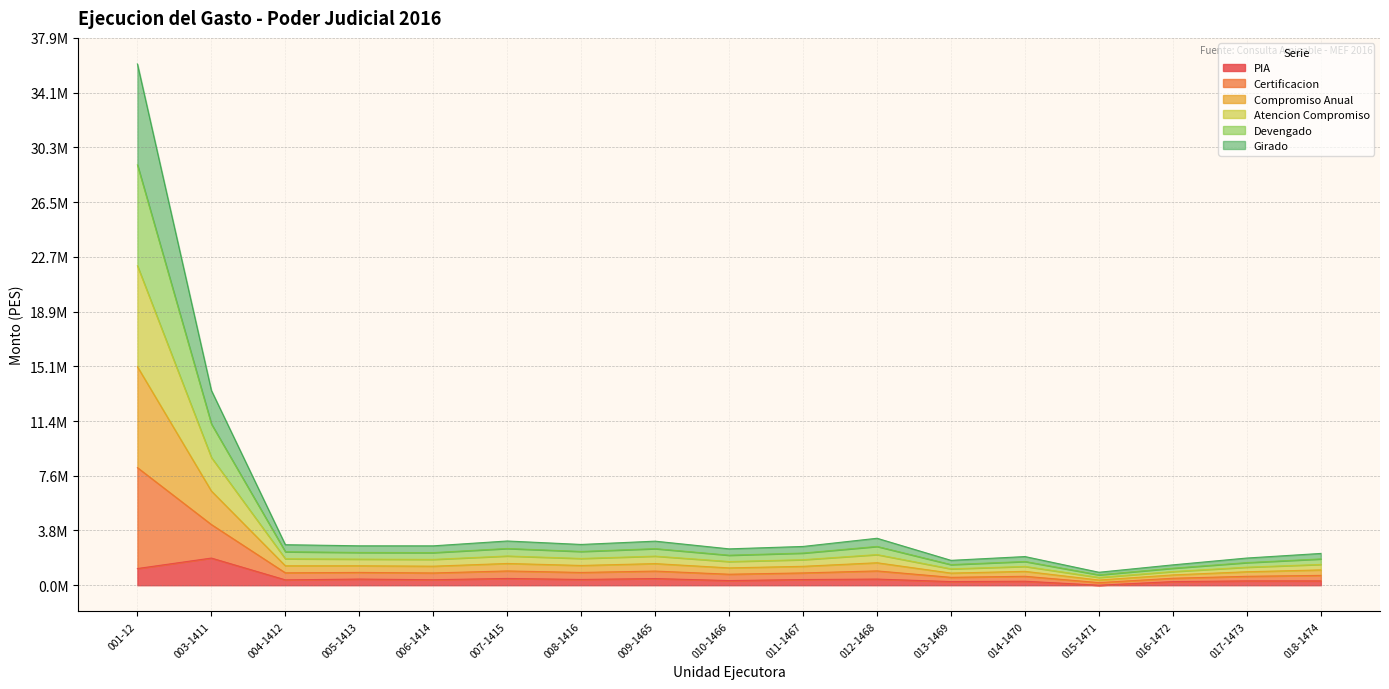

Which category has the highest value across all series?

001-12